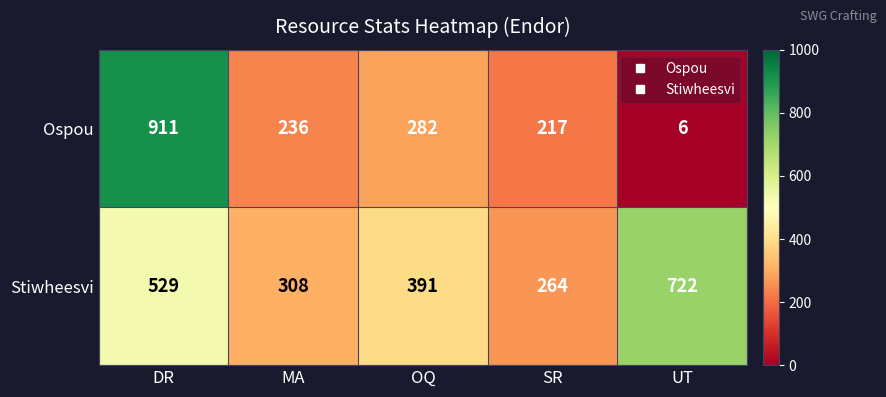

Rank the series by their average value, from highest to lowest.

Stiwheesvi, Ospou